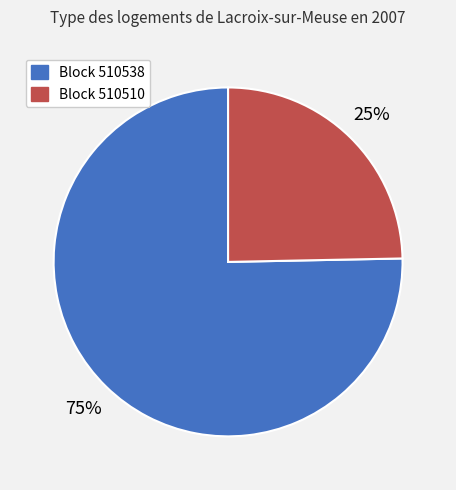

To the nearest percent, what is the average slice percentage?

50%